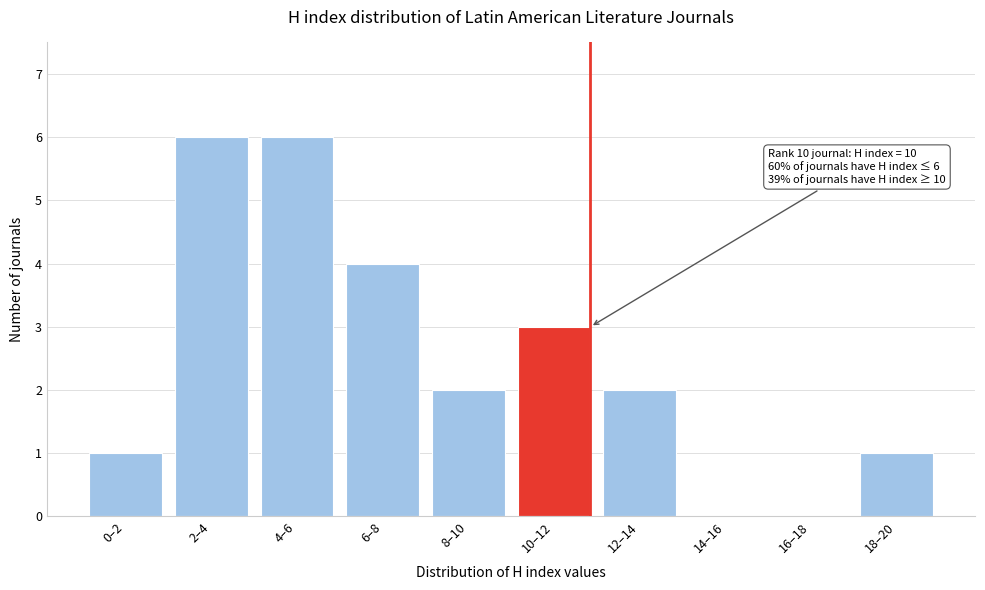

Reading left to right, transcribe all the data shown in this chart.

0–2=1	2–4=6	4–6=6	6–8=4	8–10=2	10–12=3	12–14=2	14–16=0	16–18=0	18–20=1